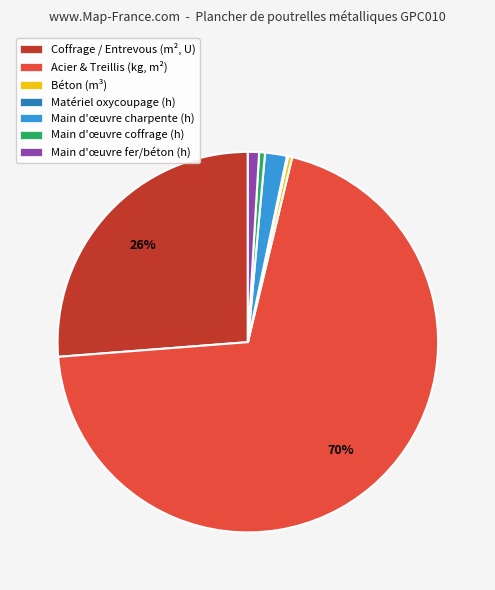

Does any single category account for the majority?

Yes